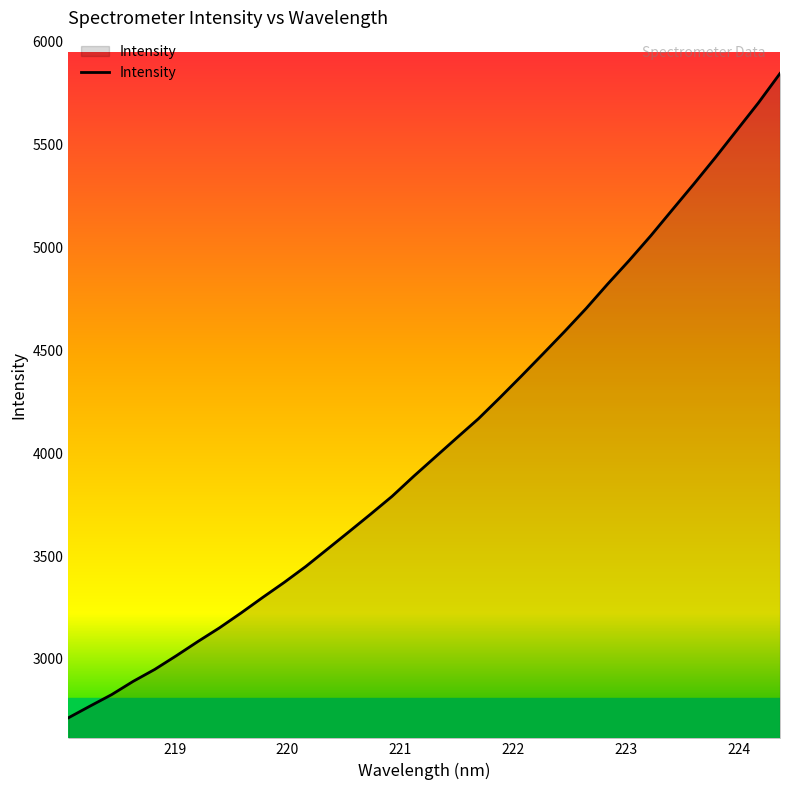

What is the difference between the maximum and minimum values?

3132.8